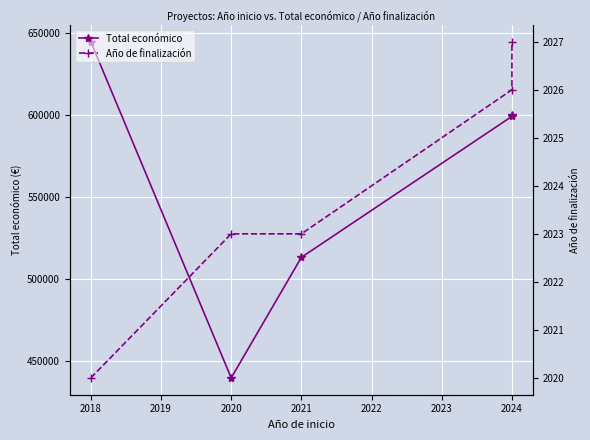

How many data points in Año de finalización are above 2023?

2